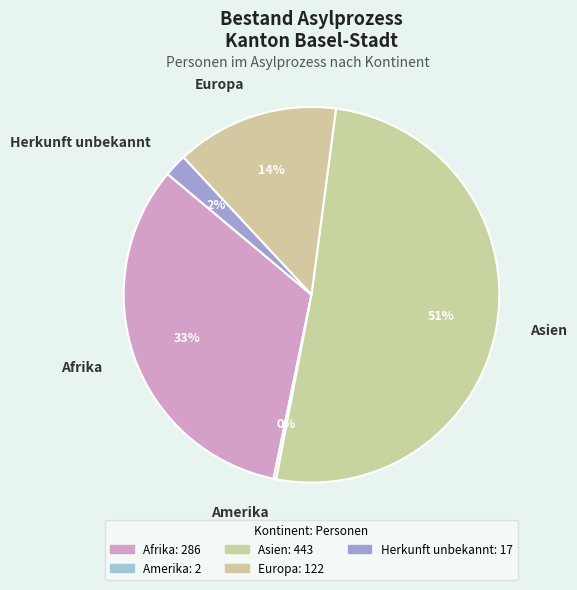

Which slice is the largest?

Asien